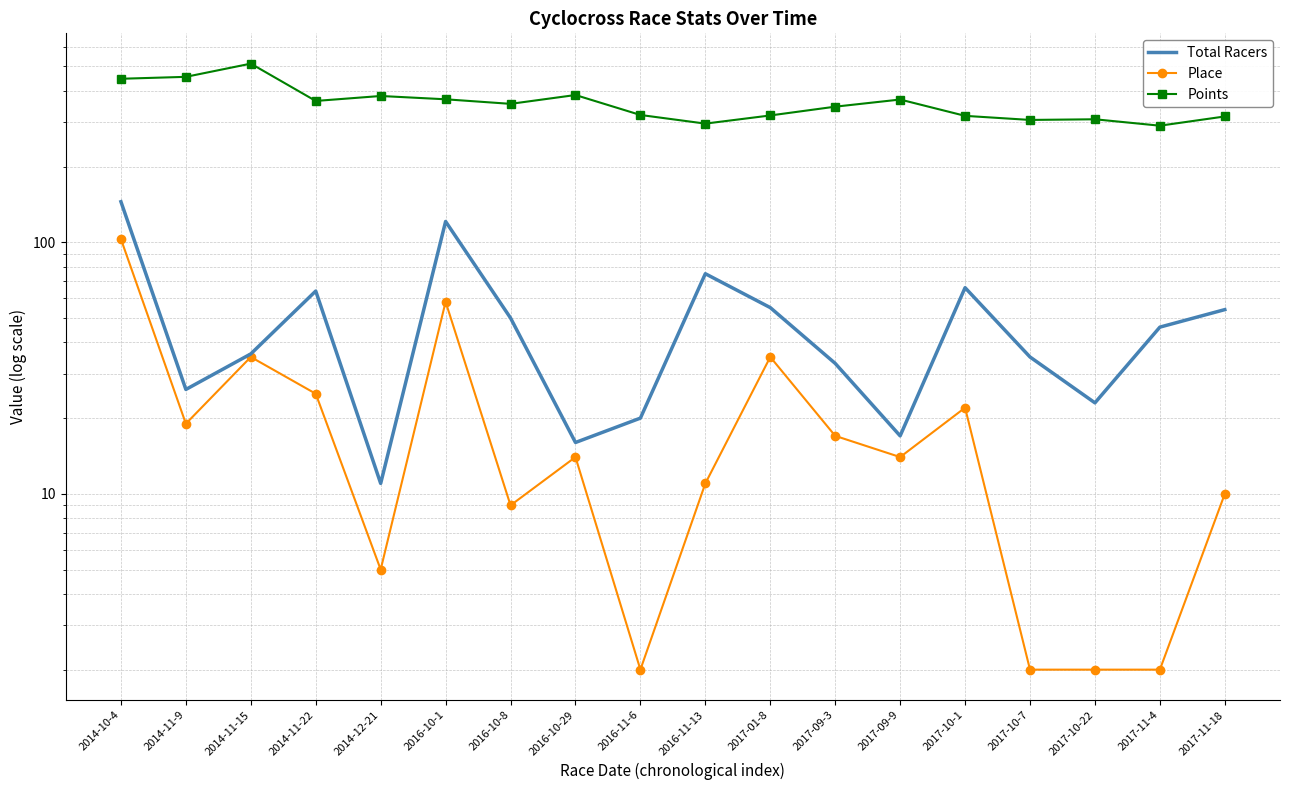

True or false: Place and Total Racers intersect in this chart.

False